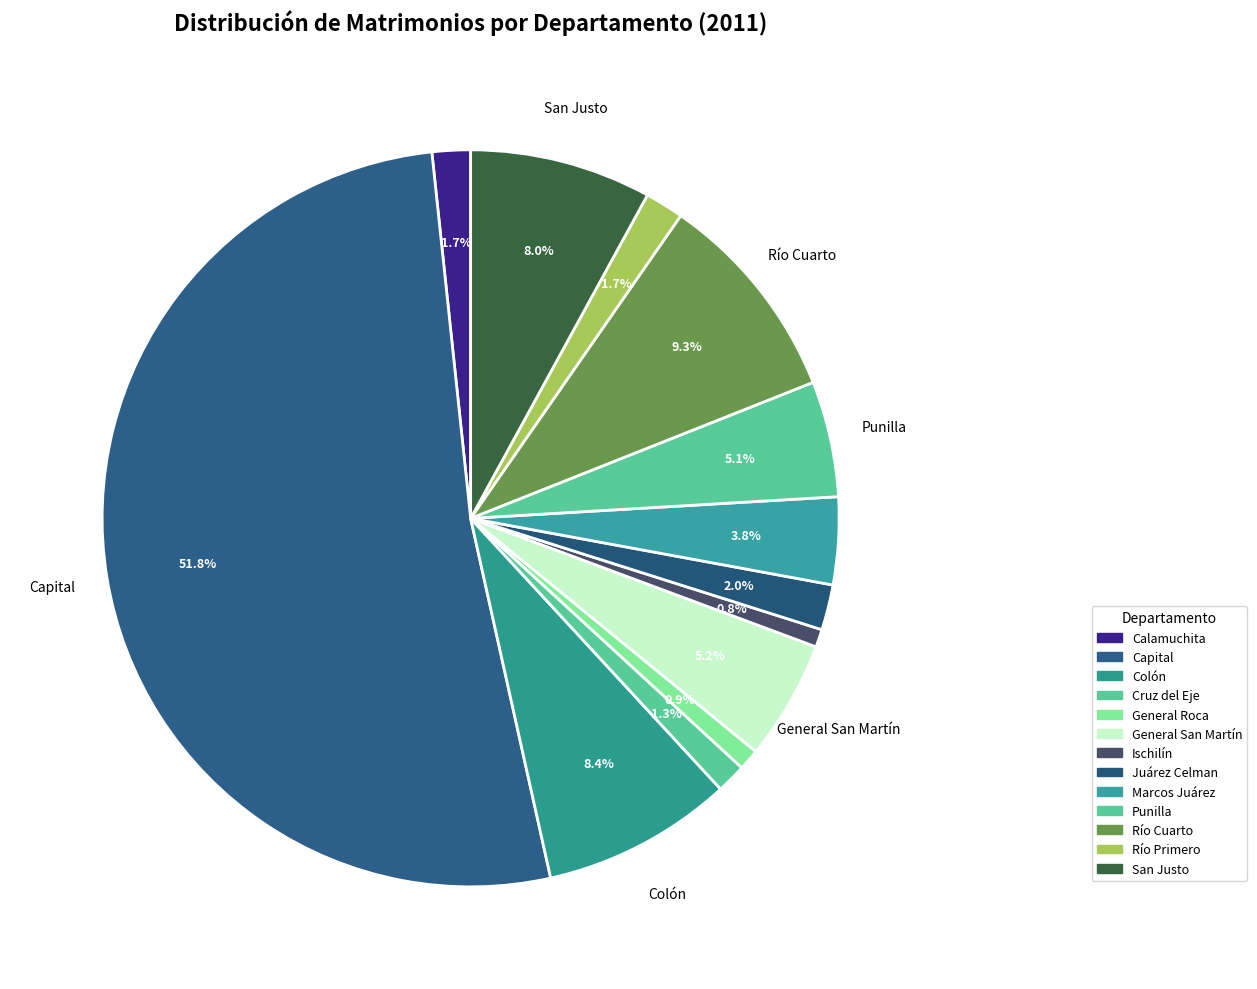

How many segments does this pie chart have?

13